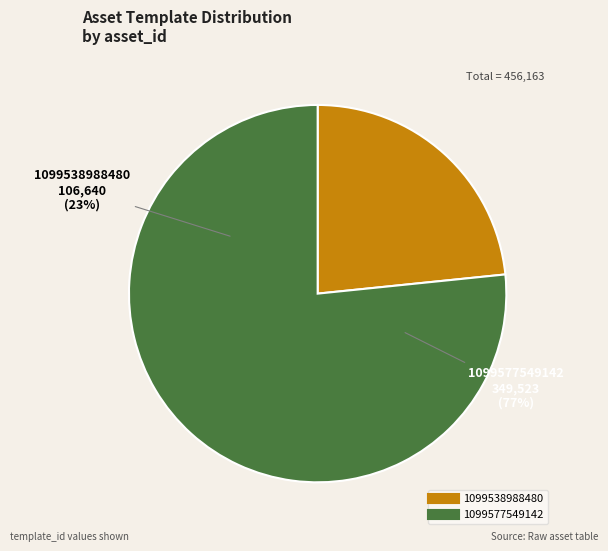

What is the smallest slice in the pie chart?

1099538988480